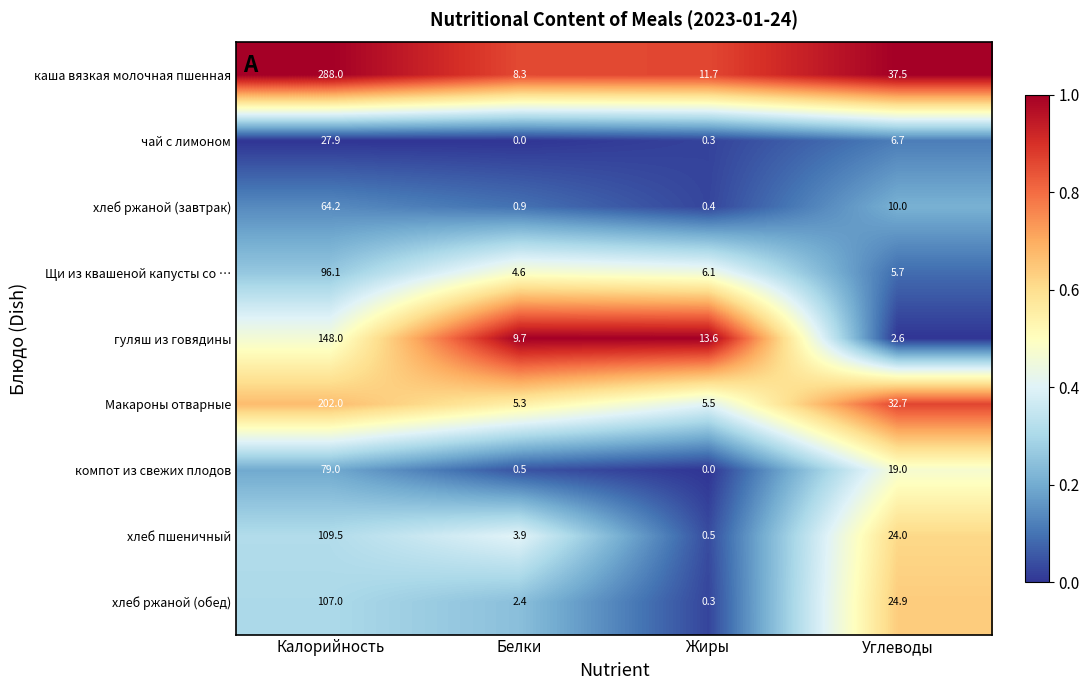

At which category is the sum across all series the highest?

Калорийность